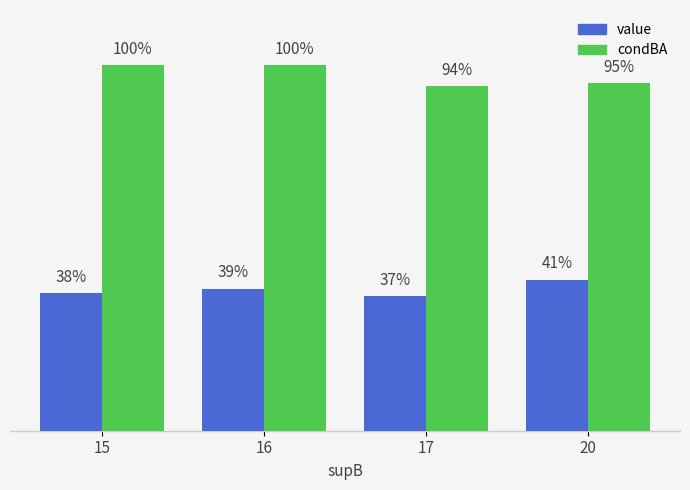

At which category does the chart reach its minimum across all series?

17